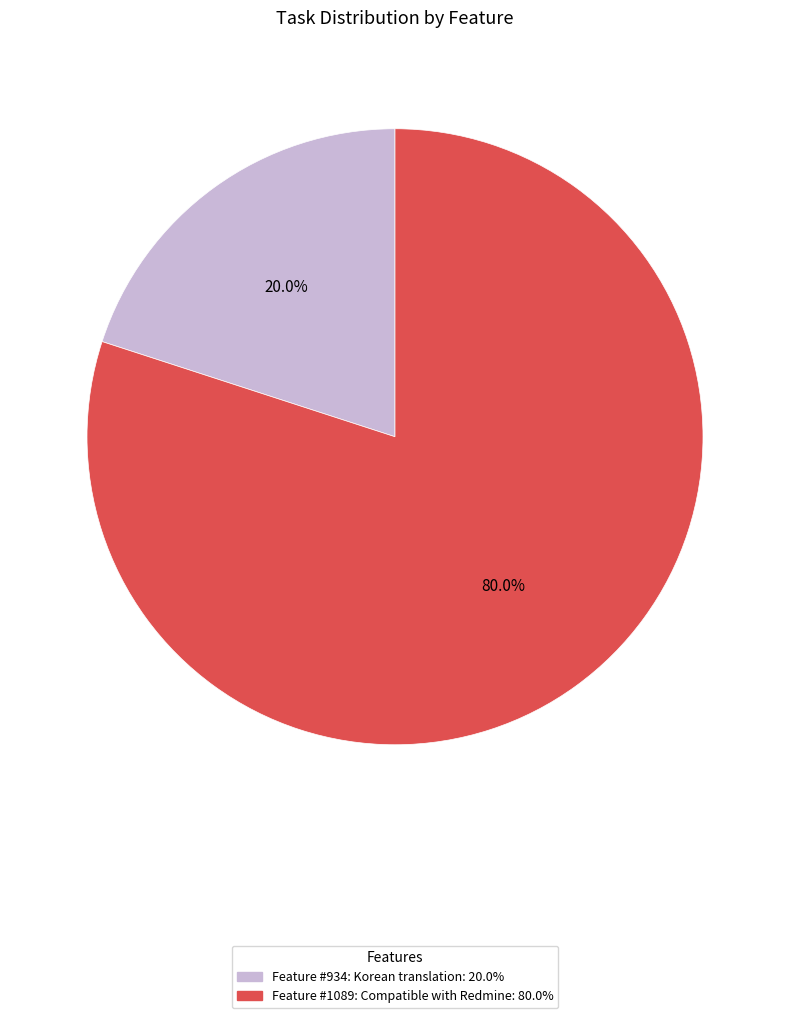

Between Feature #934: Korean translation and Feature #1089: Compatible with Redmine, which is larger?

Feature #1089: Compatible with Redmine